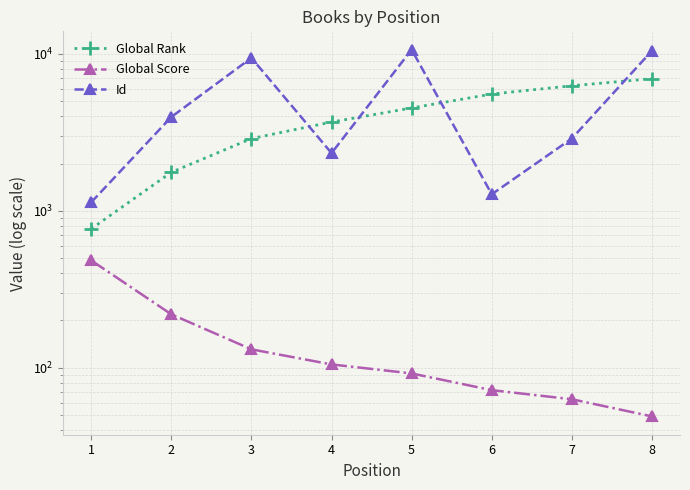

True or false: Global Rank and Global Score intersect in this chart.

False